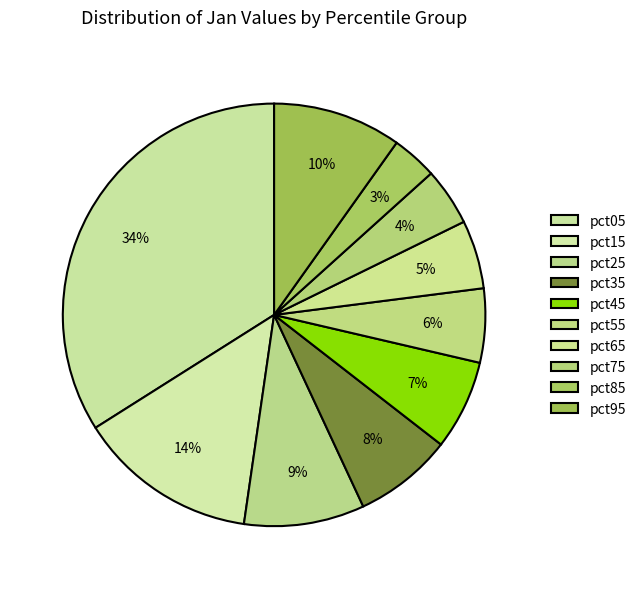

How many segments does this pie chart have?

10